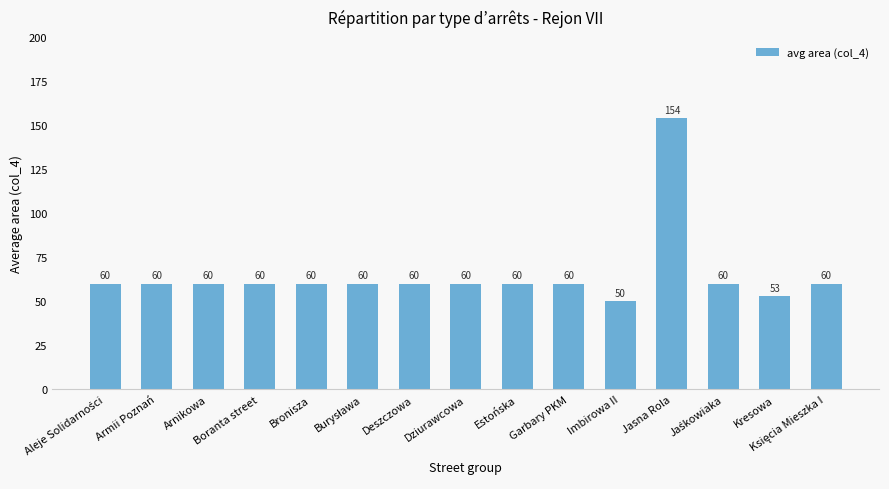

What is the ratio of the value at Boranta street to the value at Arnikowa?

1.0